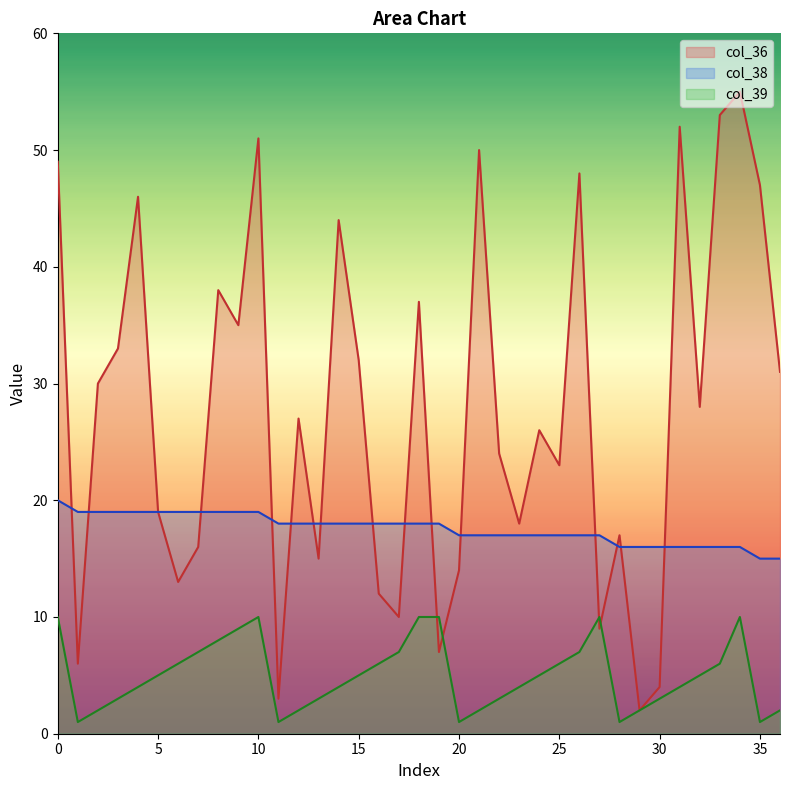

What is the difference between the second highest and minimum values in the col_39 series?

9